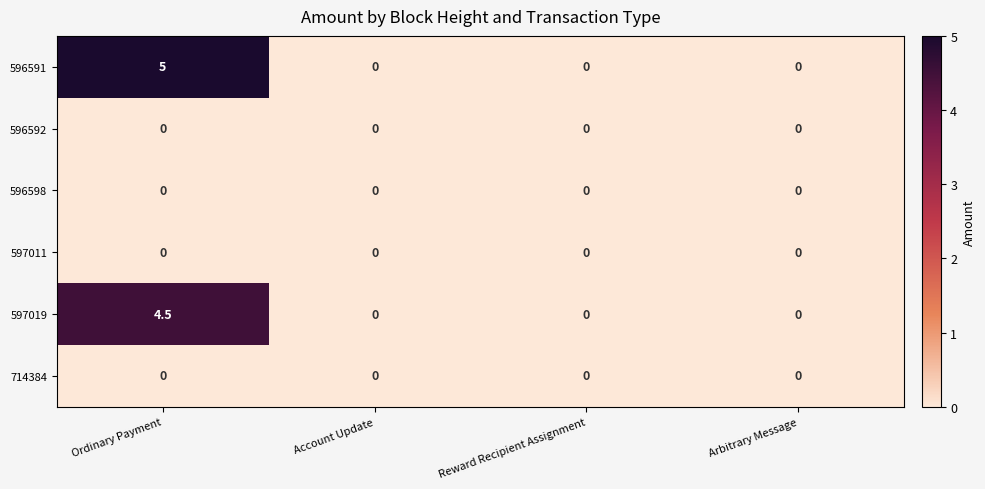

Which label corresponds to the largest value in the chart?

Ordinary Payment